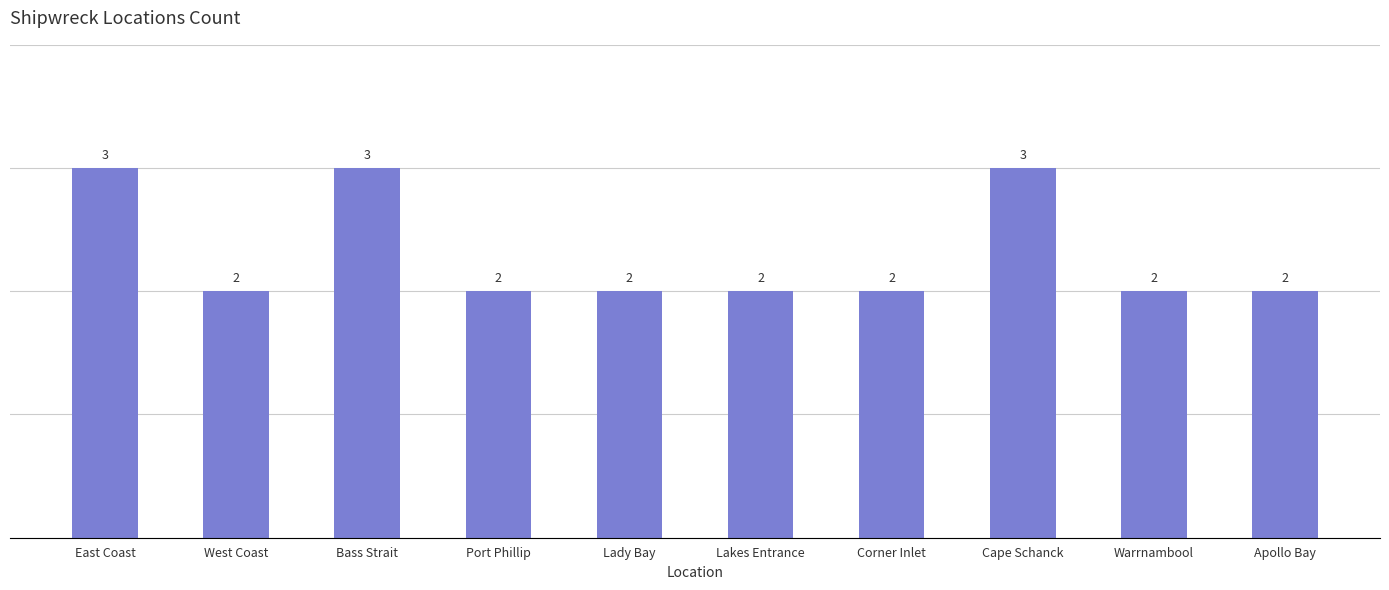

Is it true that the value at Lakes Entrance is 3?

False